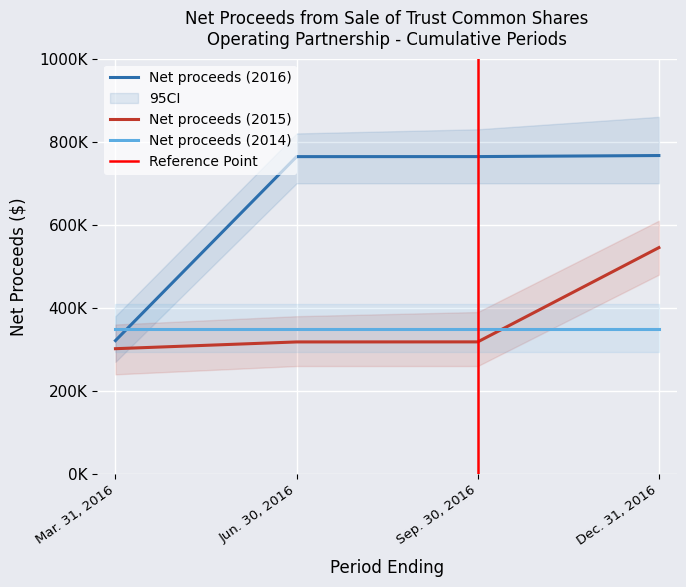

What is the difference between the maximum and minimum values in the Net proceeds (2016) series?

445603